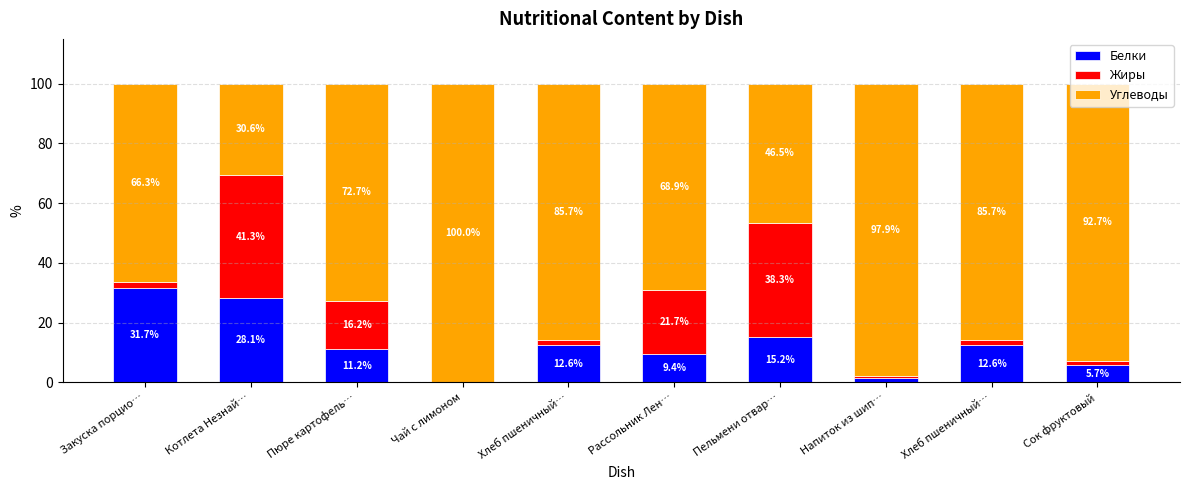

Between Закуска порцио… and Пельмени отвар…, which series saw the biggest shift?

Жиры